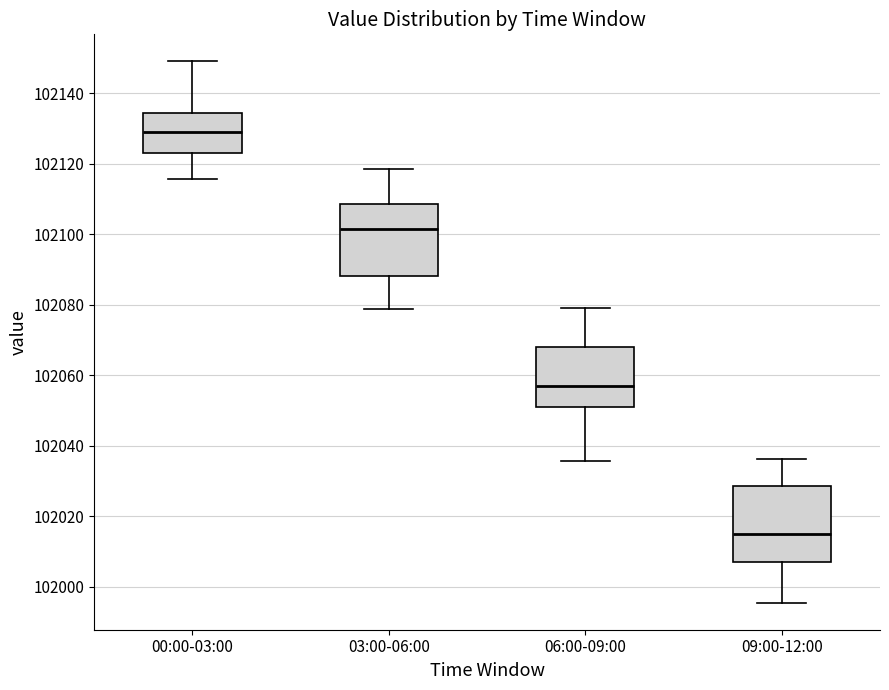

Reading left to right, read every box against the y-axis: the position of its median line, the range the box covers, and the ends of its whiskers. The values are not printed on the chart, so give them approximately, as read against the axis.

00:00-03:00: median 102130, box 102122 to 102134, whiskers 102116 to 102150
03:00-06:00: median 102102, box 102088 to 102108, whiskers 102078 to 102118
06:00-09:00: median 102058, box 102050 to 102068, whiskers 102036 to 102080
09:00-12:00: median 102014, box 102006 to 102028, whiskers 101996 to 102036